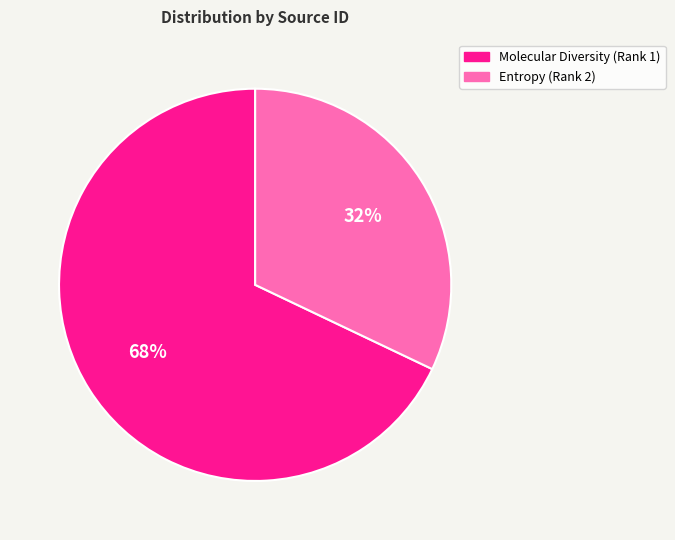

Rank the categories by value from lowest to highest.

Entropy (Rank 2), Molecular Diversity (Rank 1)